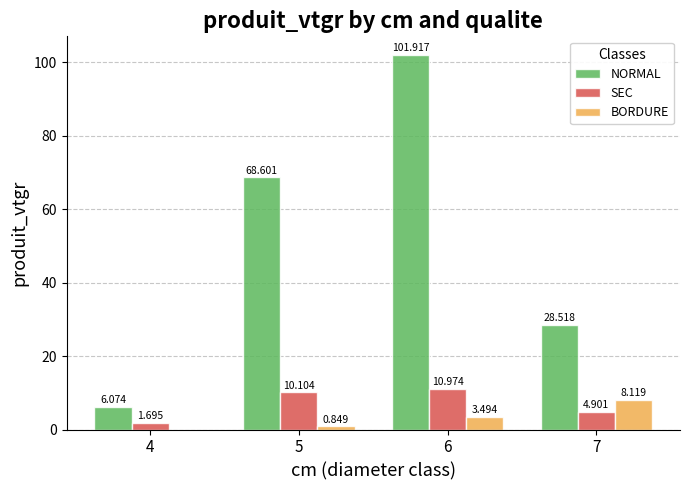

How many categories are shown in the chart?

4